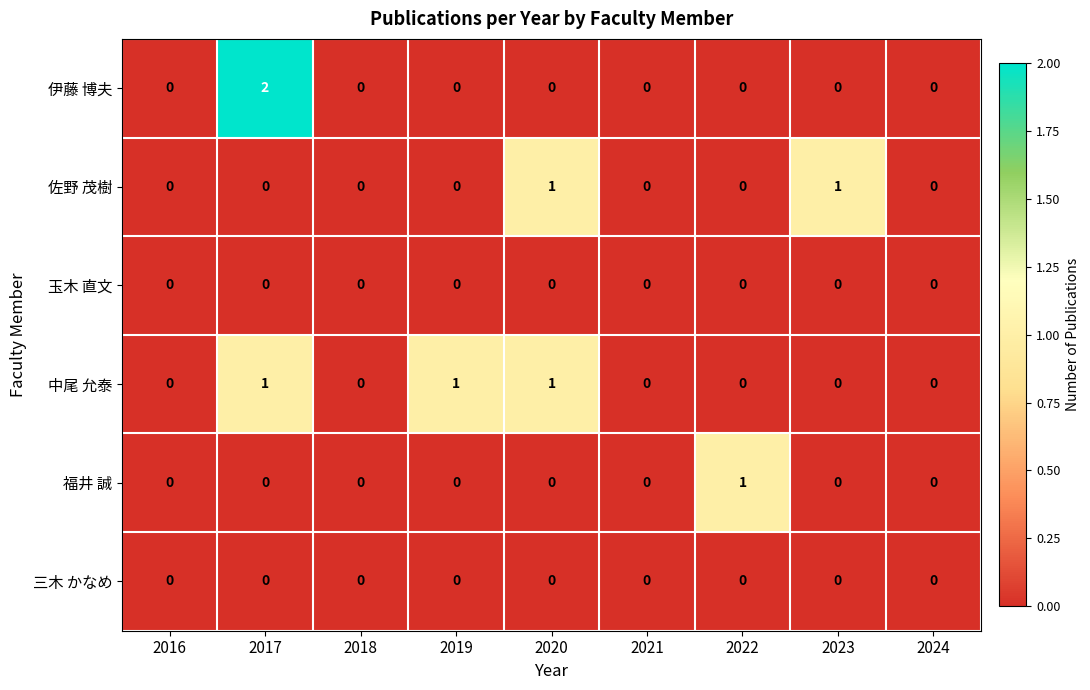

Which series has the largest total across all categories?

中尾 允泰